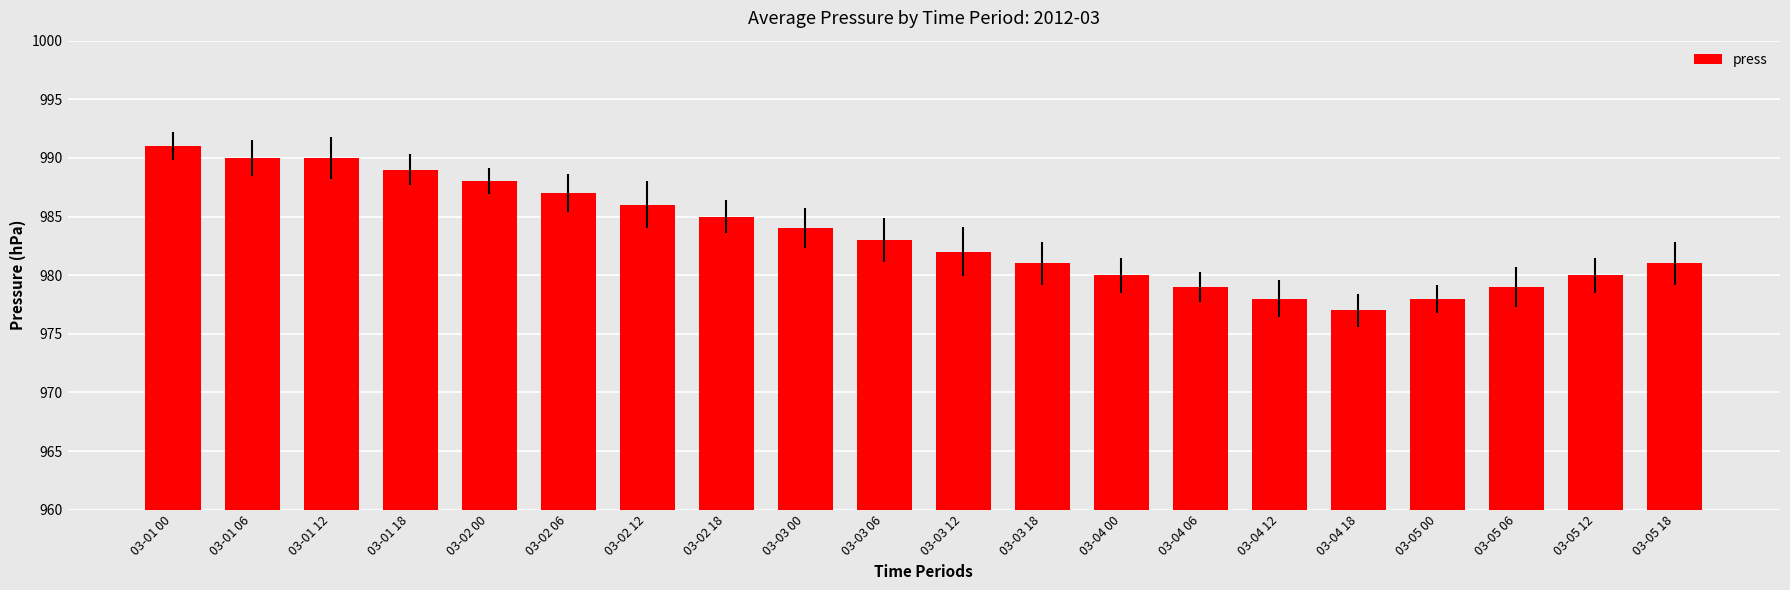

How many series are shown in this chart?

1